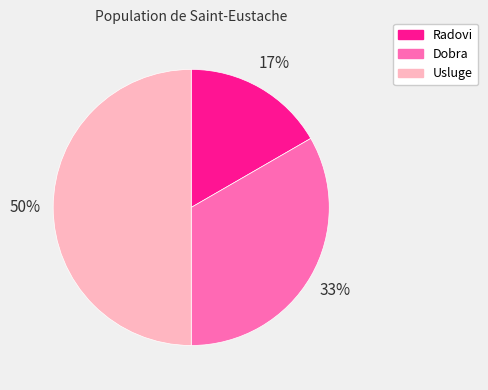

To the nearest percent, what is the average slice percentage?

33%